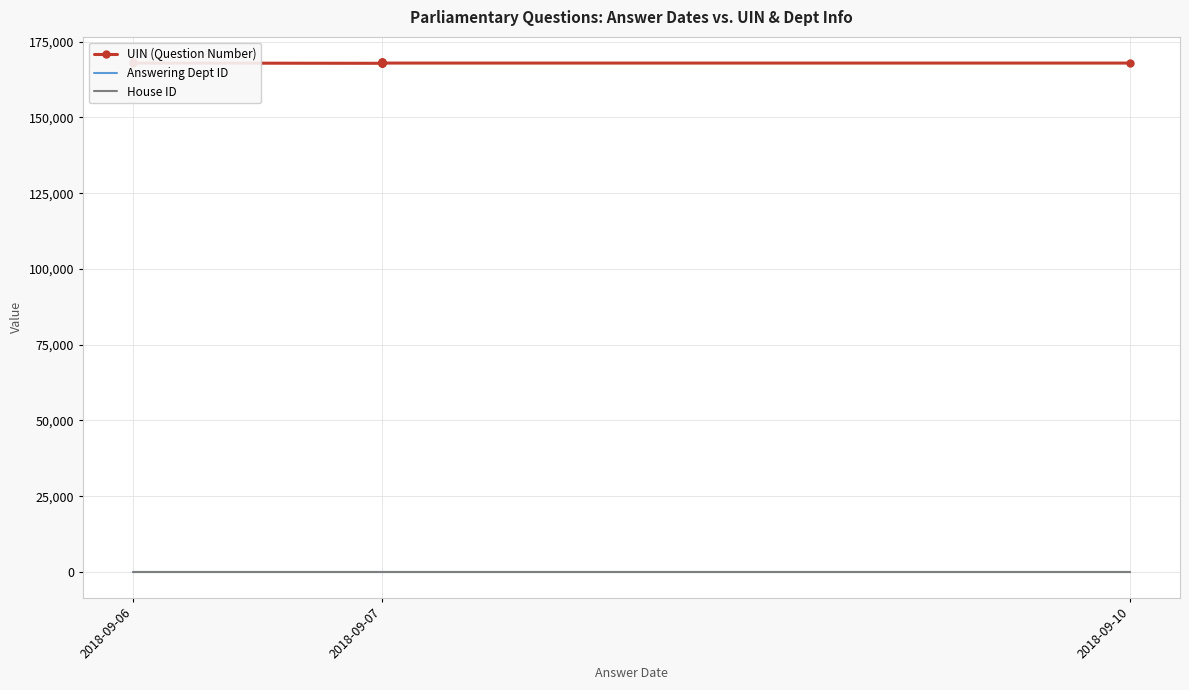

True or false: House ID has more than 2 points higher than both neighbors.

False